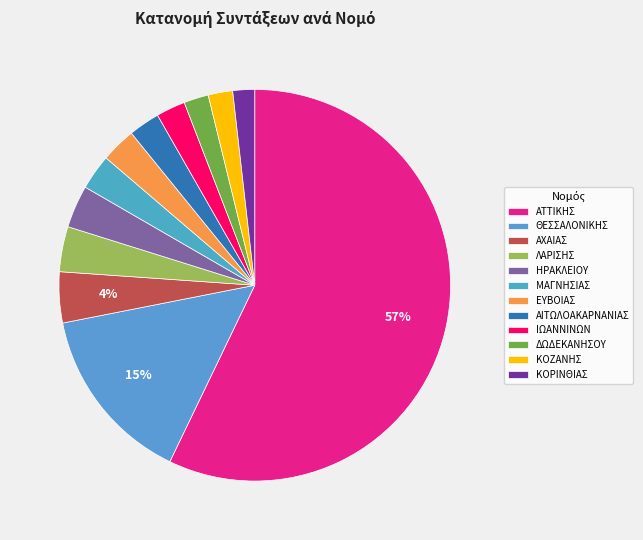

Does ΙΩΑΝΝΙΝΩΝ account for over 50% of the chart?

No